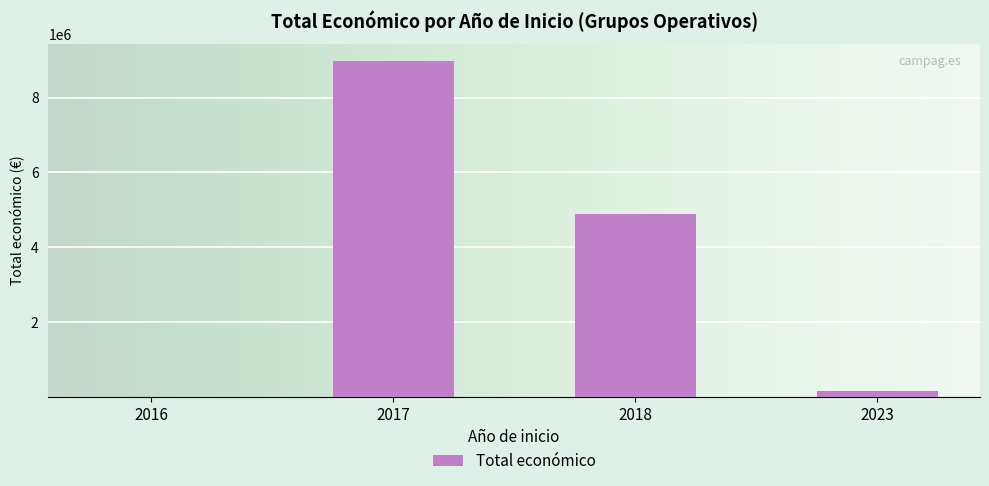

What is the maximum value shown in the chart?

8980589